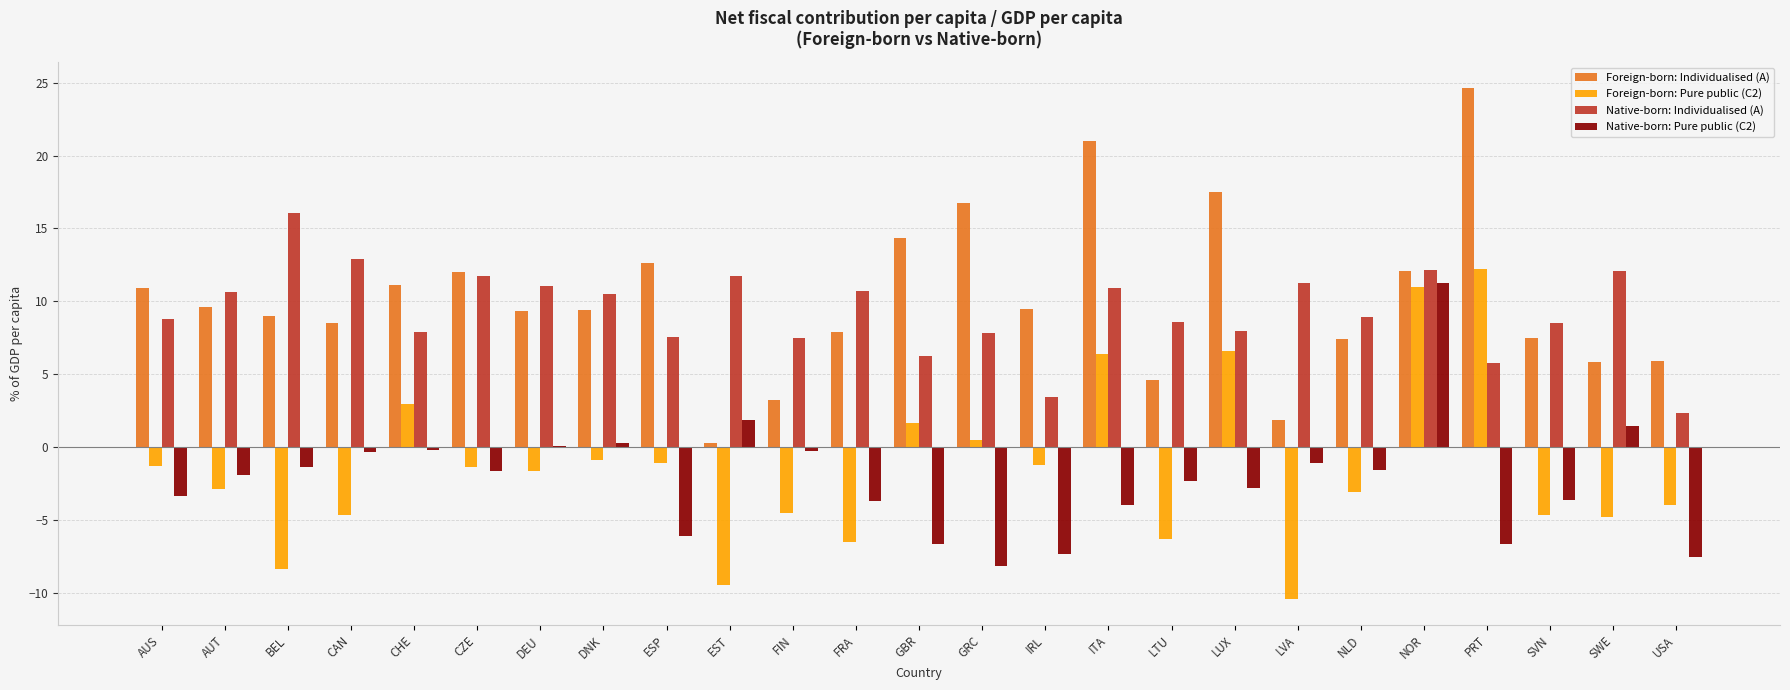

What is the greatest value displayed?

24.7